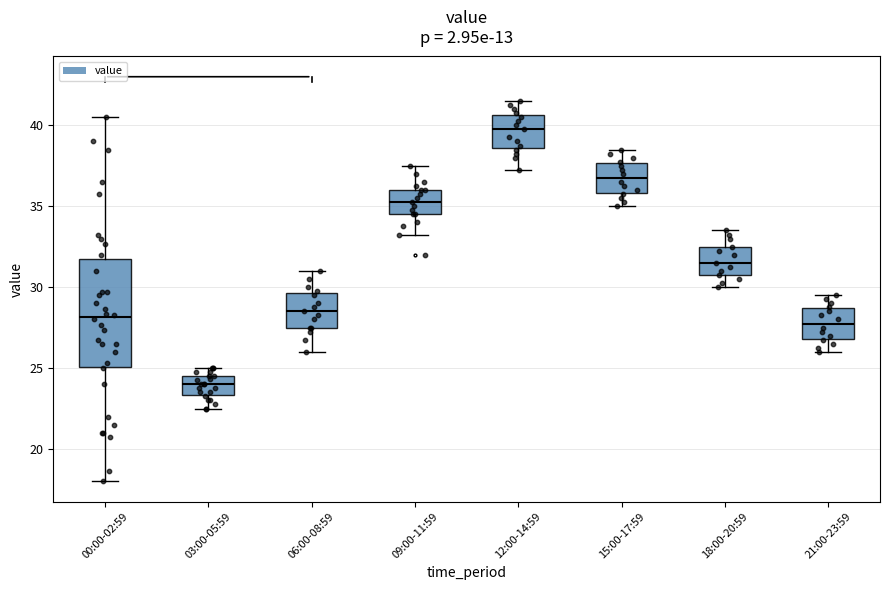

Which box's median line is the highest?

12:00-14:59